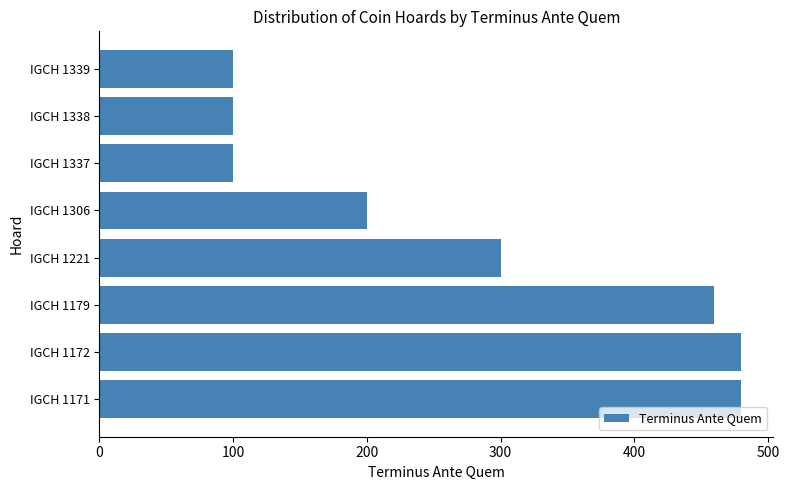

True or false: the data shows 196 at IGCH 1172.

False